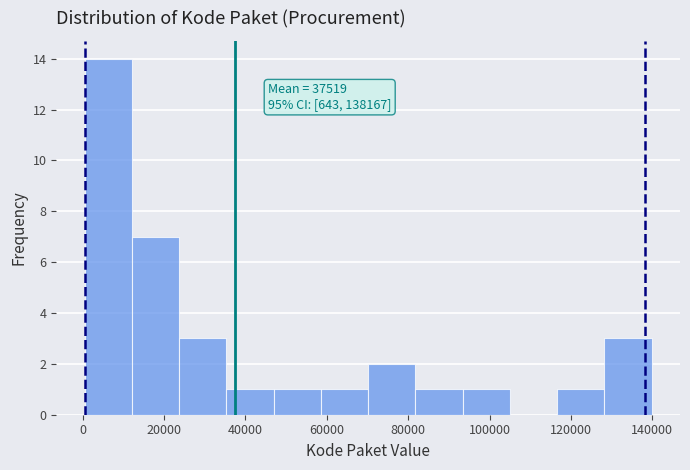

Over which range of the x-axis is the bar tallest?

0 to 12000